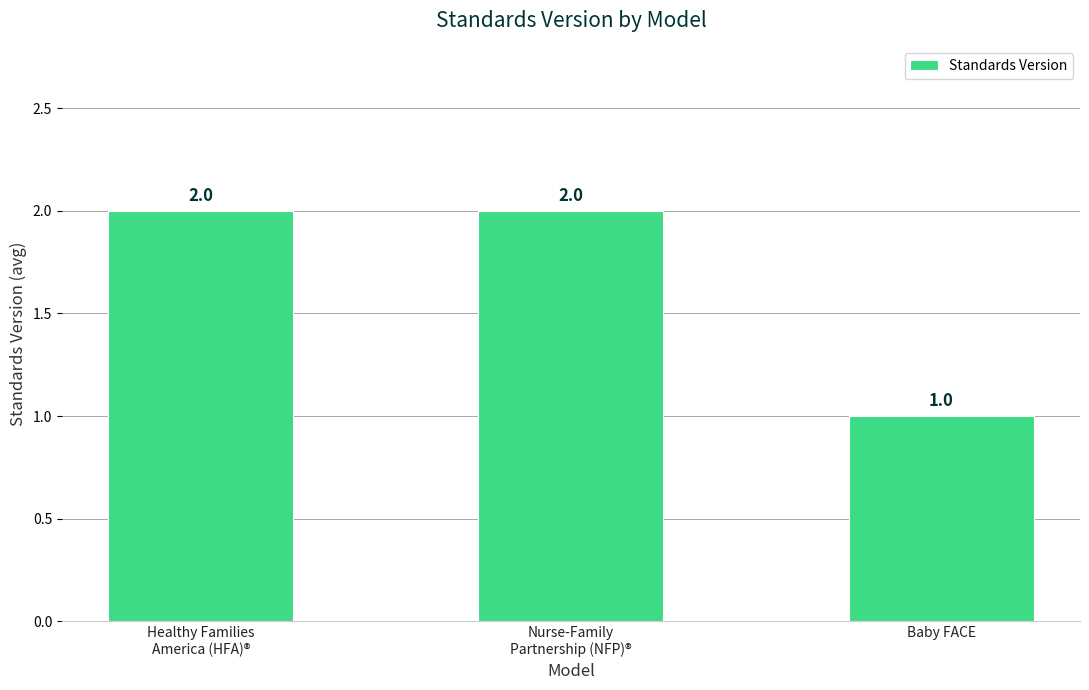

Approximately how many times larger is the value at Baby FACE compared to Nurse-Family
Partnership (NFP)®?

0.5